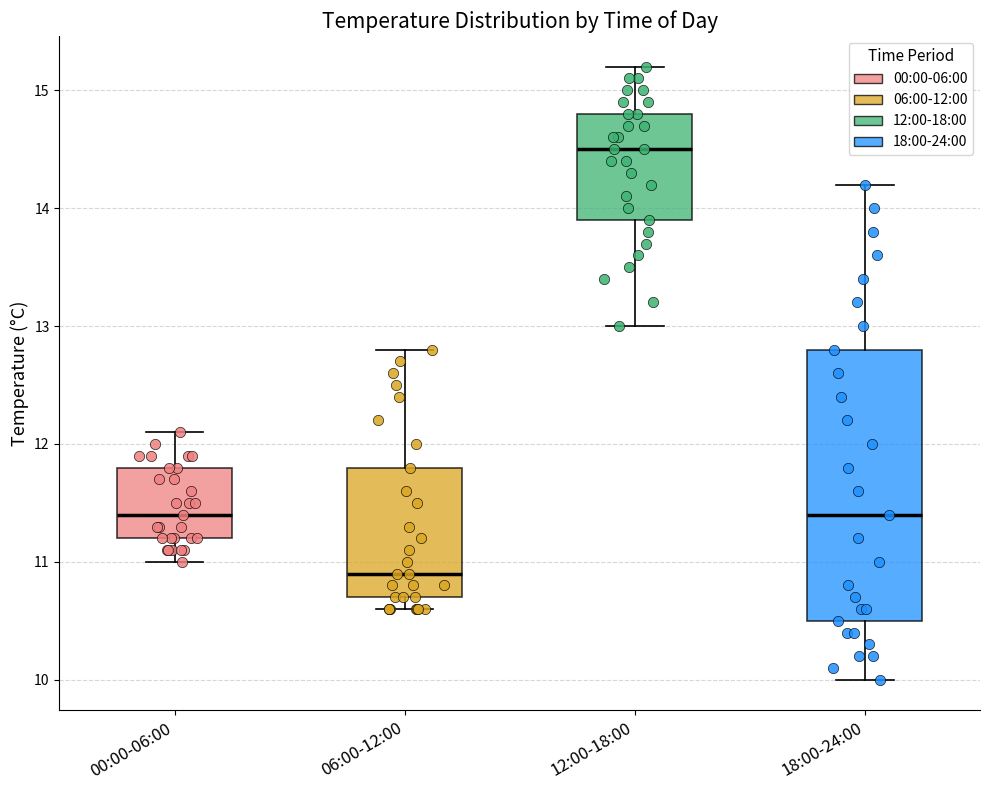

Reading left to right, read every box against the y-axis: the position of its median line, the range the box covers, and the ends of its whiskers. The values are not printed on the chart, so give them approximately, as read against the axis.

00:00-06:00: median 11.4, box 11.2 to 11.8, whiskers 11.0 to 12.1
06:00-12:00: median 10.9, box 10.7 to 11.8, whiskers 10.6 to 12.8
12:00-18:00: median 14.5, box 13.9 to 14.8, whiskers 13.0 to 15.2
18:00-24:00: median 11.4, box 10.5 to 12.8, whiskers 10.0 to 14.2